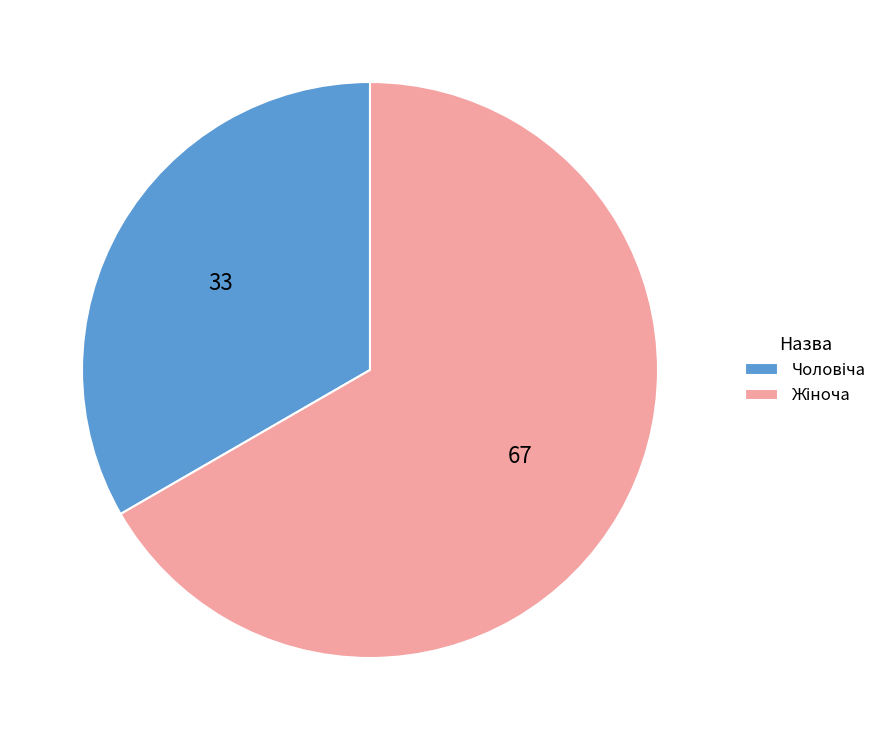

Is there any slice that represents more than half of the pie?

Yes